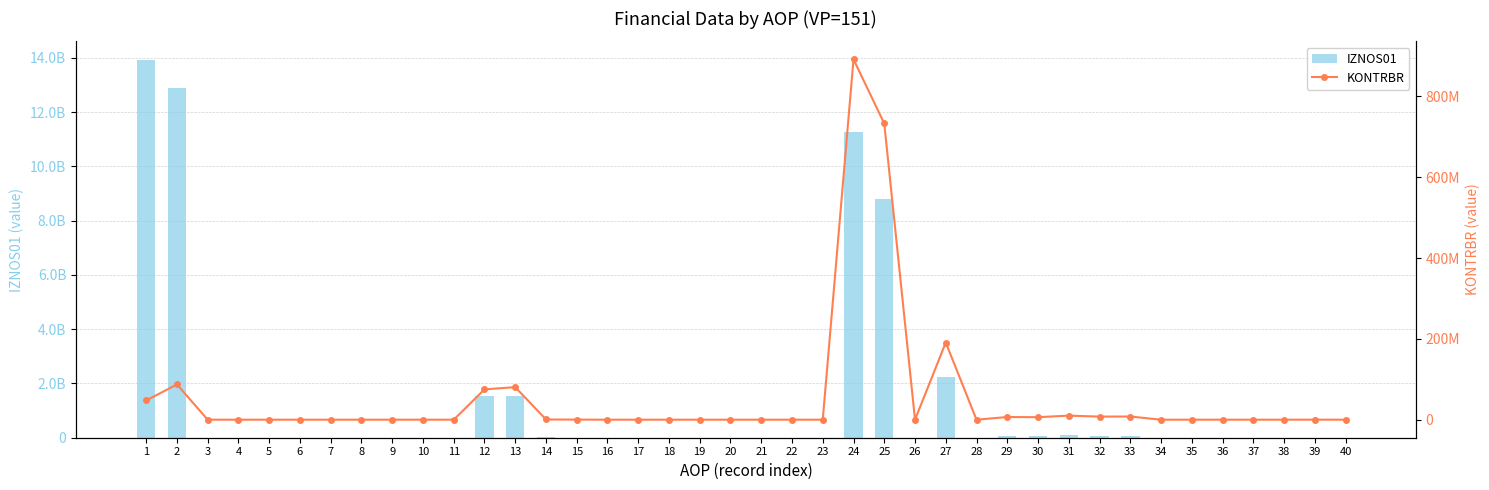

Which series has the largest total across all categories?

IZNOS01